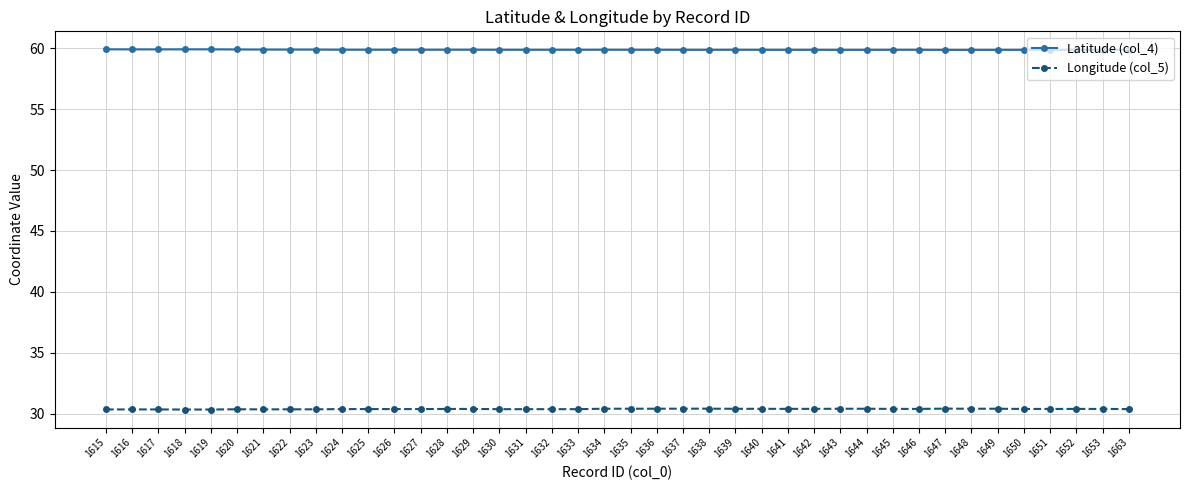

True or false: Latitude (col_4) and Longitude (col_5) intersect in this chart.

False